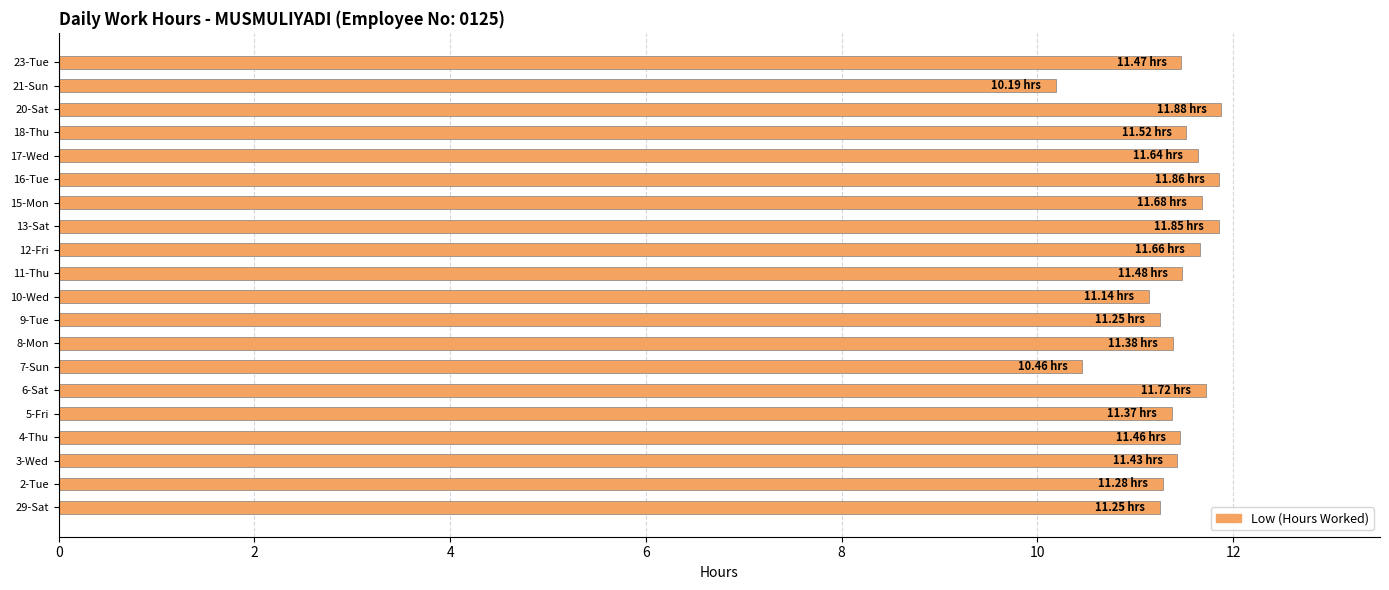

Approximately how many times larger is the value at 29-Sat compared to 21-Sun?

1.1